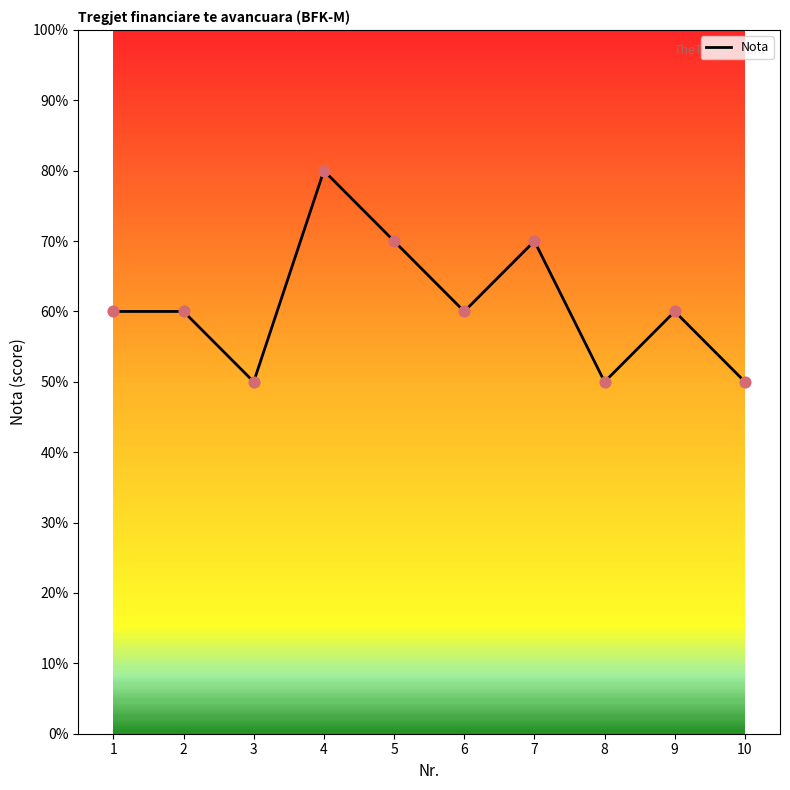

Which has a higher value, 5 or 1?

5